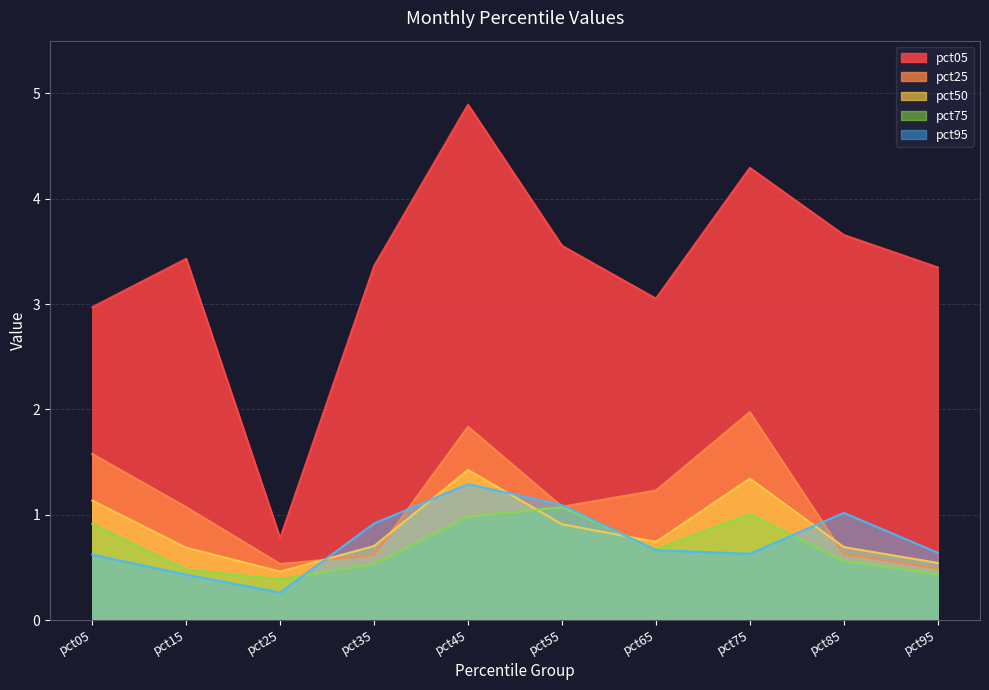

At how many categories does at least one series exceed 1?

9